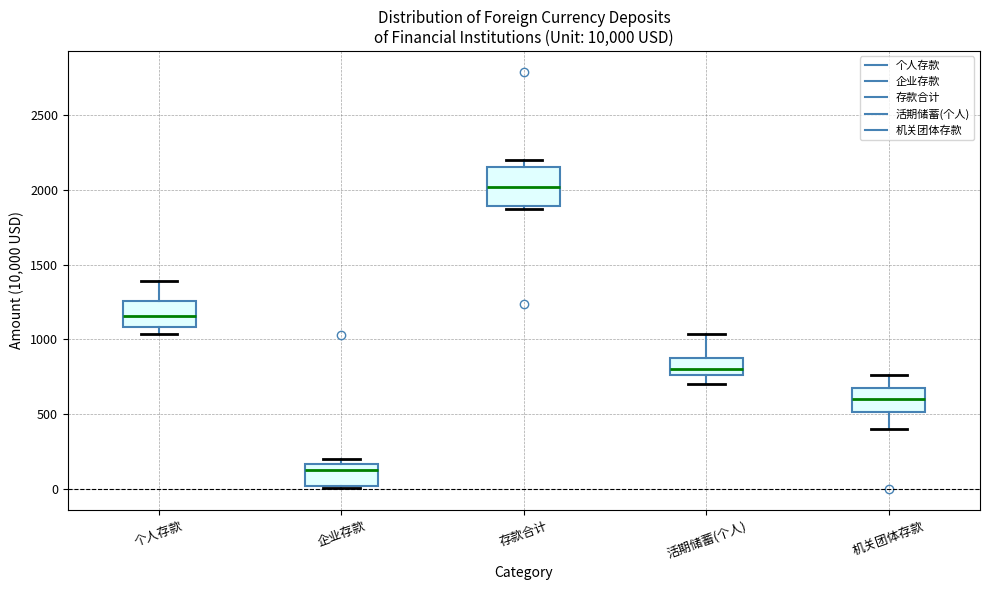

Which box's median line is the highest?

存款合计